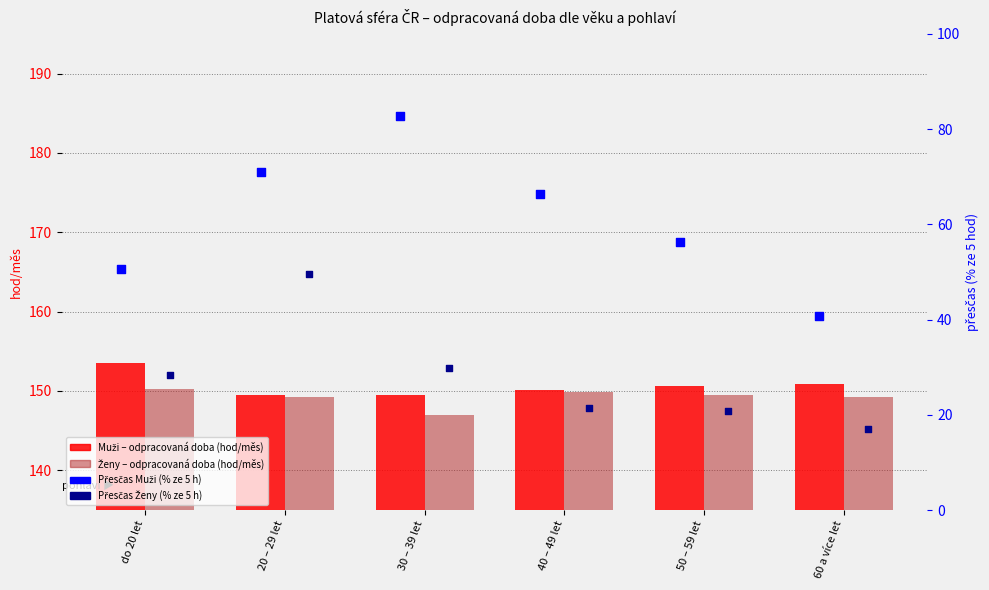

At which category is the sum across all series the highest?

20 – 29 let